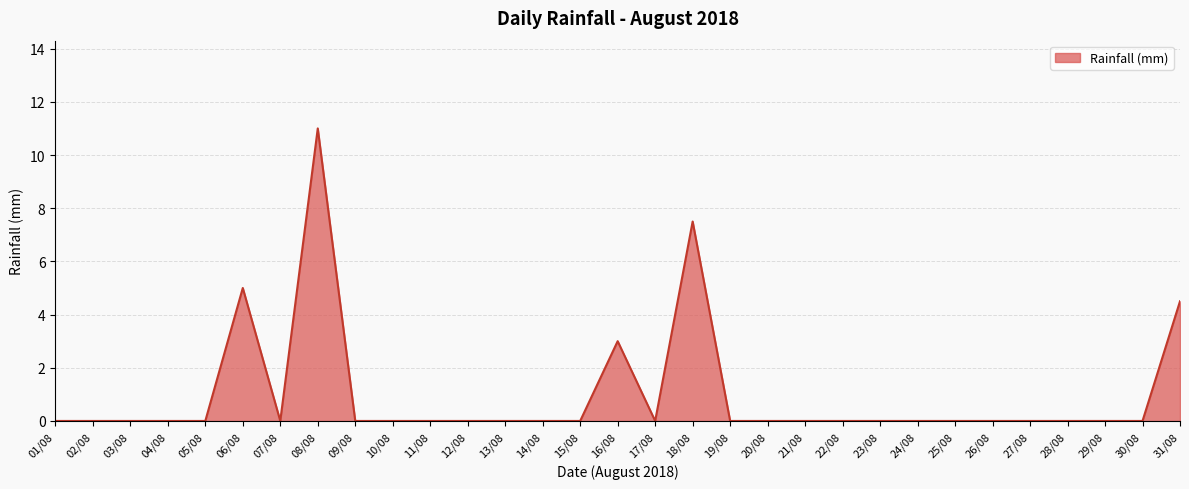

At which label is the value closest to 5?

06/08